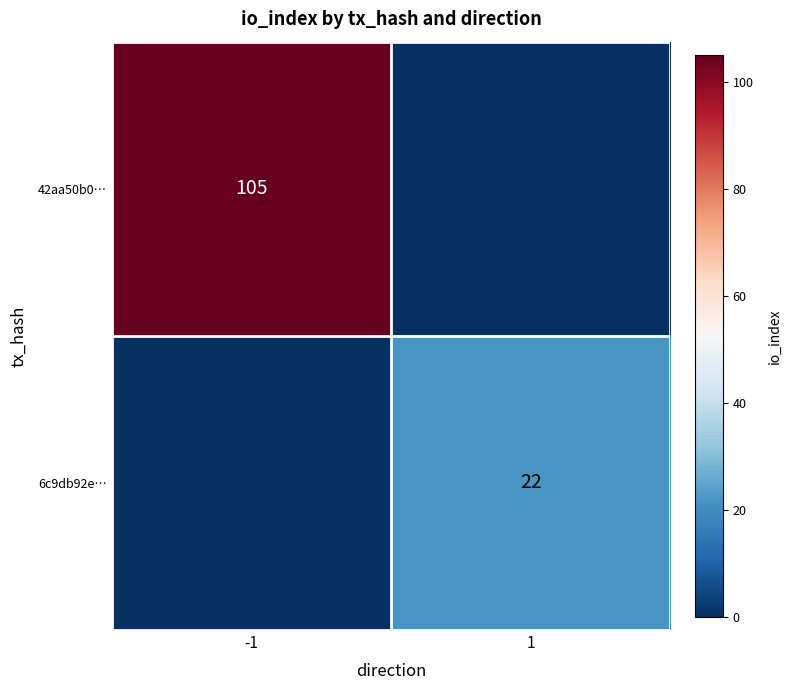

At which category is the sum across all series the highest?

-1